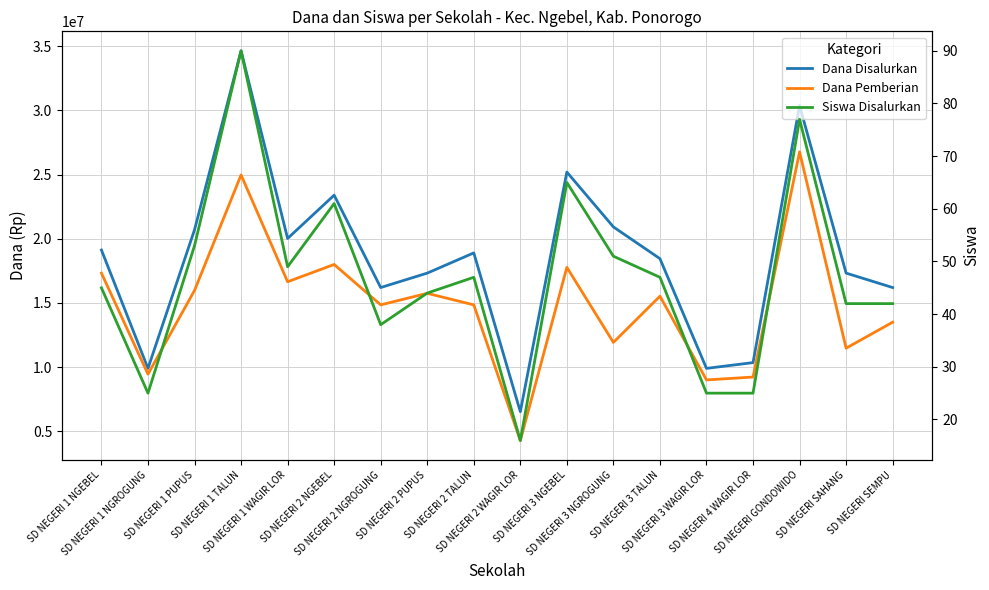

True or false: Dana Pemberian and Dana Disalurkan intersect in this chart.

False